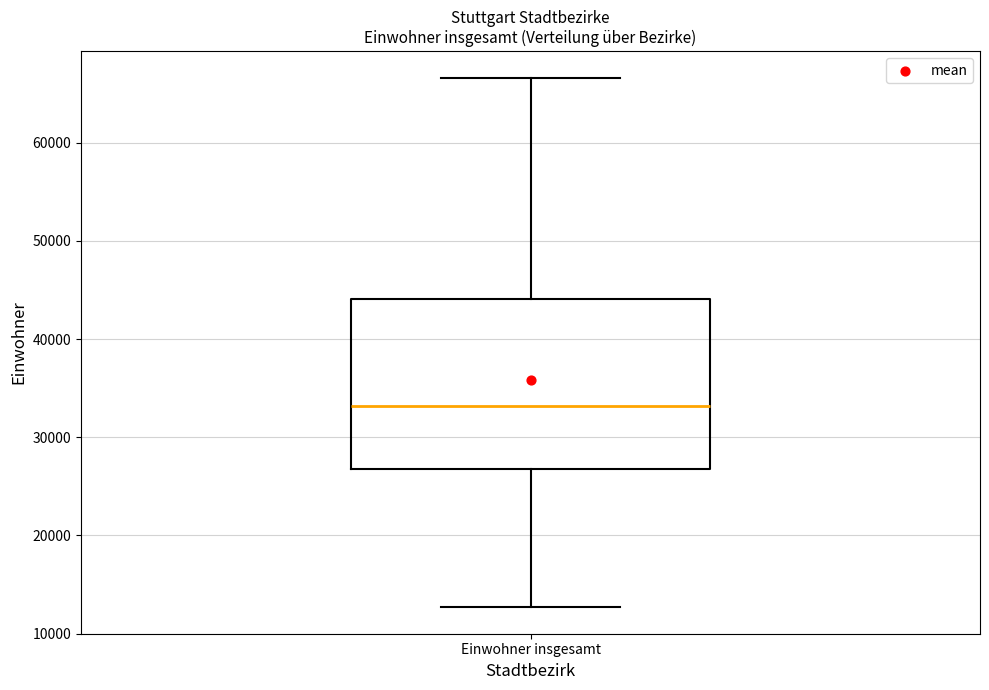

Transcribe this box plot: give where the median line is, the range the box spans, and where the two whiskers end, as read against the y-axis. The values are not printed on the chart, so give them approximately, as read against the axis.

median 33000, box 27000 to 44000, whiskers 13000 to 67000